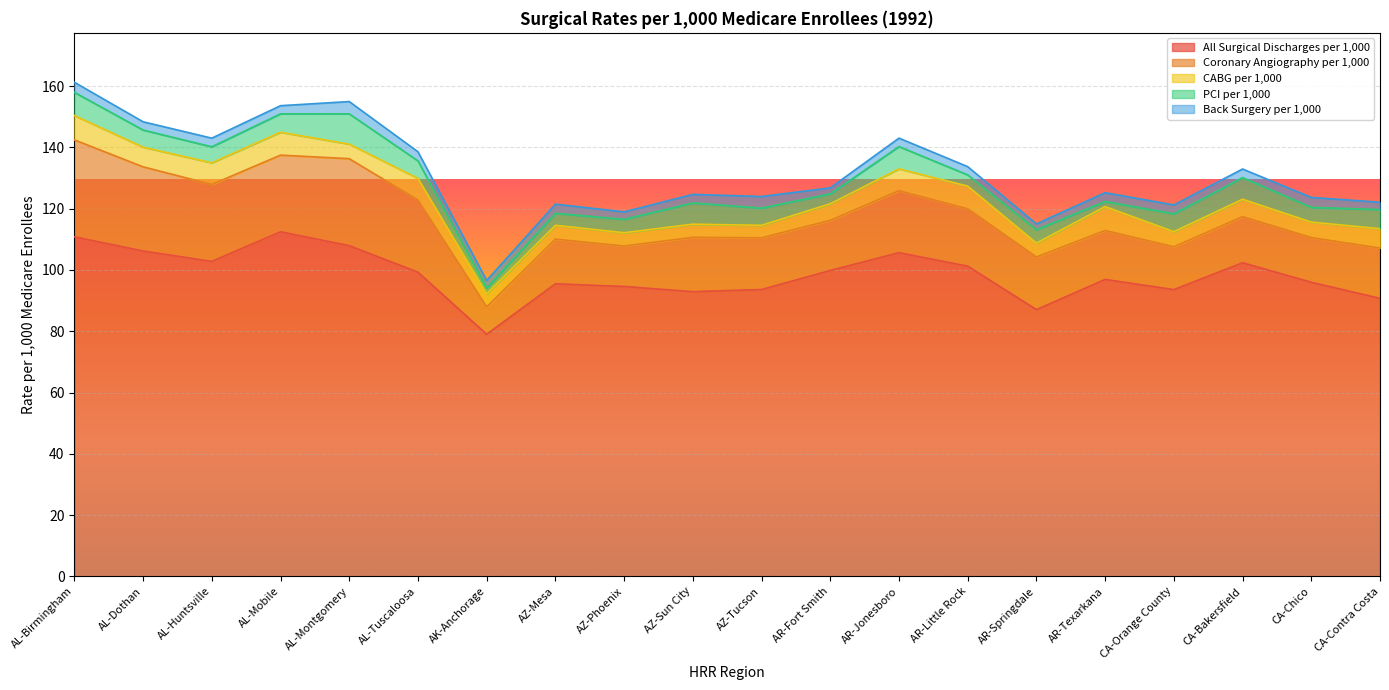

Rank the series by their maximum value, from highest to lowest.

All Surgical Discharges per 1,000, Coronary Angiography per 1,000, PCI per 1,000, CABG per 1,000, Back Surgery per 1,000